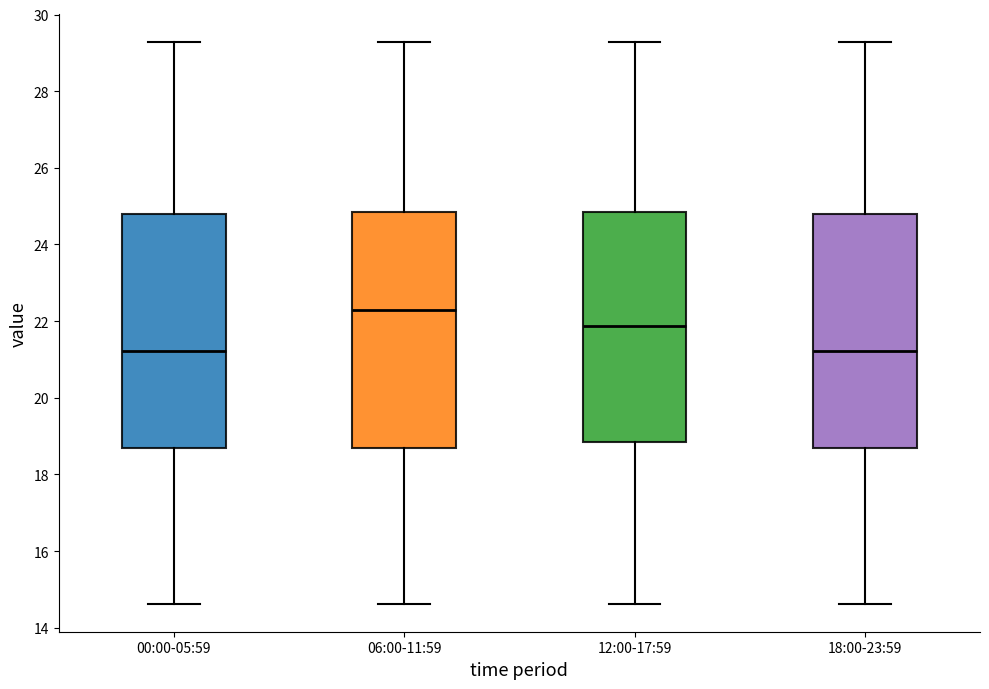

Where does the upper whisker of the box for 18:00-23:59 end on the y-axis? The values are not printed on the chart, so give them approximately, as read against the axis.

29.2